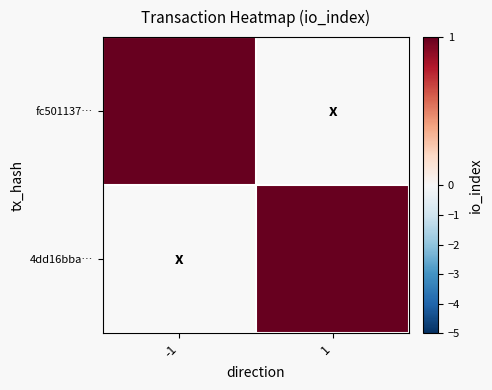

How many distinct data groups are displayed?

2